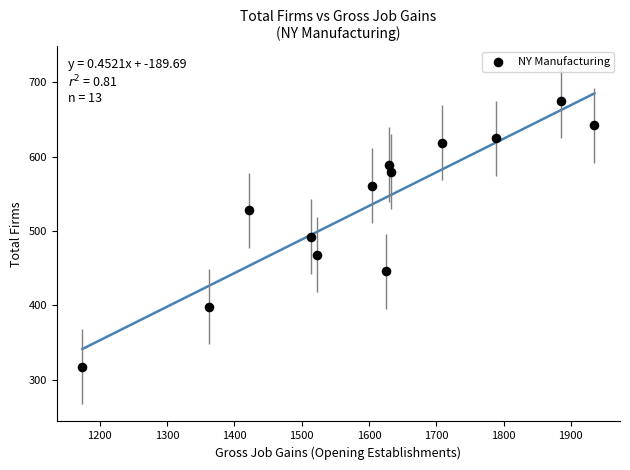

What is the range of Y values (max minus min)?

358